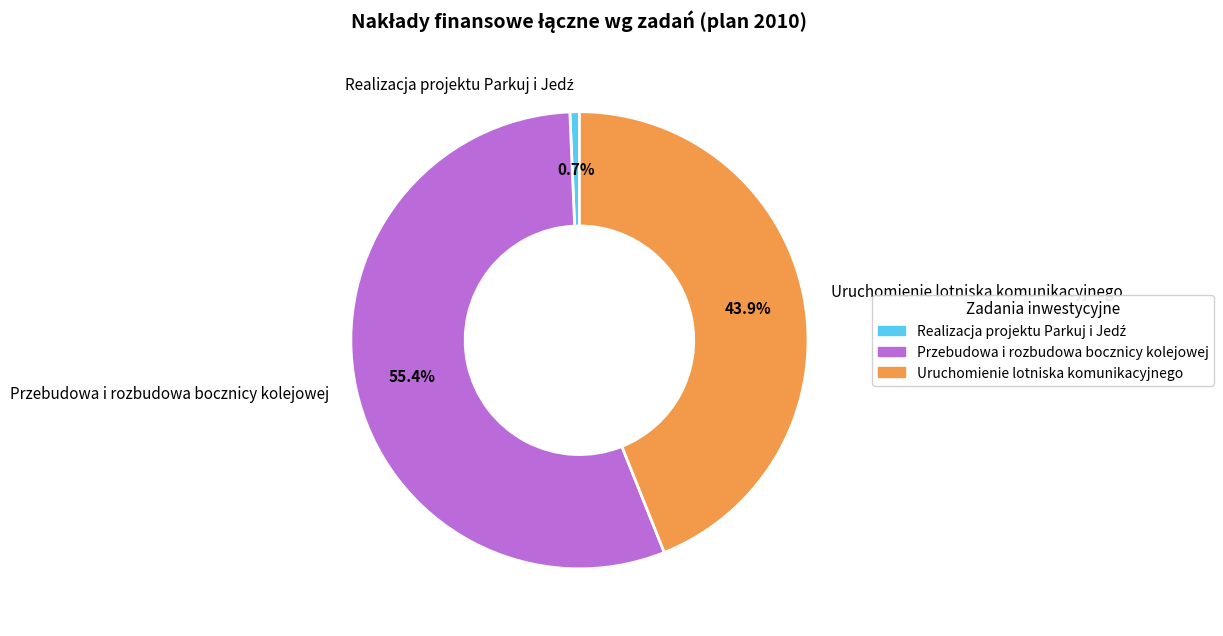

Which category has the biggest portion of the pie?

Przebudowa i rozbudowa bocznicy kolejowej